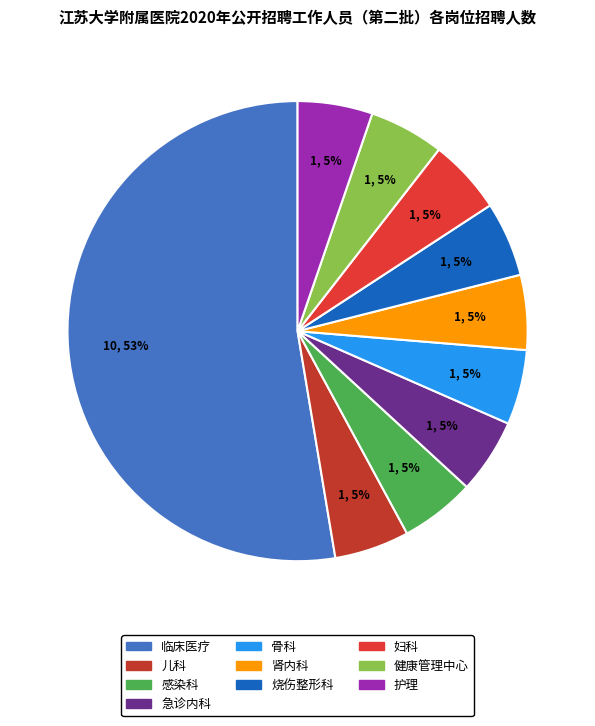

Is it true that 护理 is 11% of the pie?

False